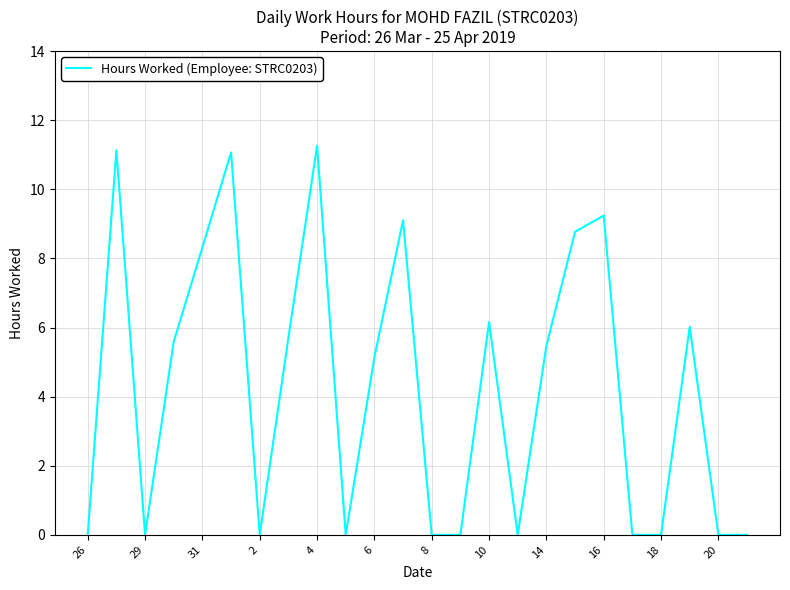

What is the greatest value displayed?

11.3